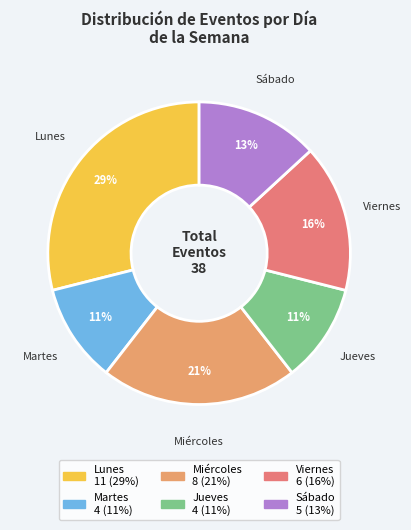

How many slices are in this pie chart?

6